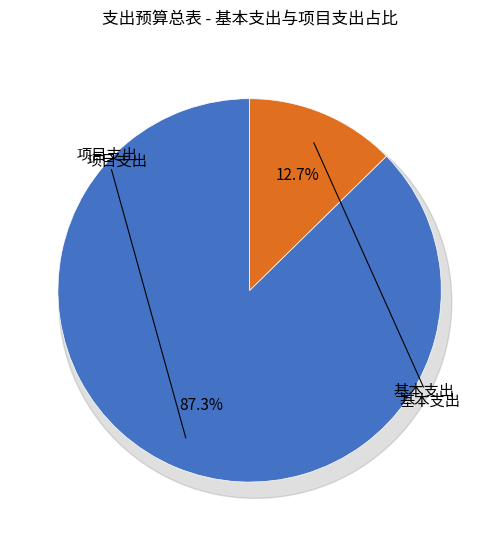

Count the number of slices in the pie.

2